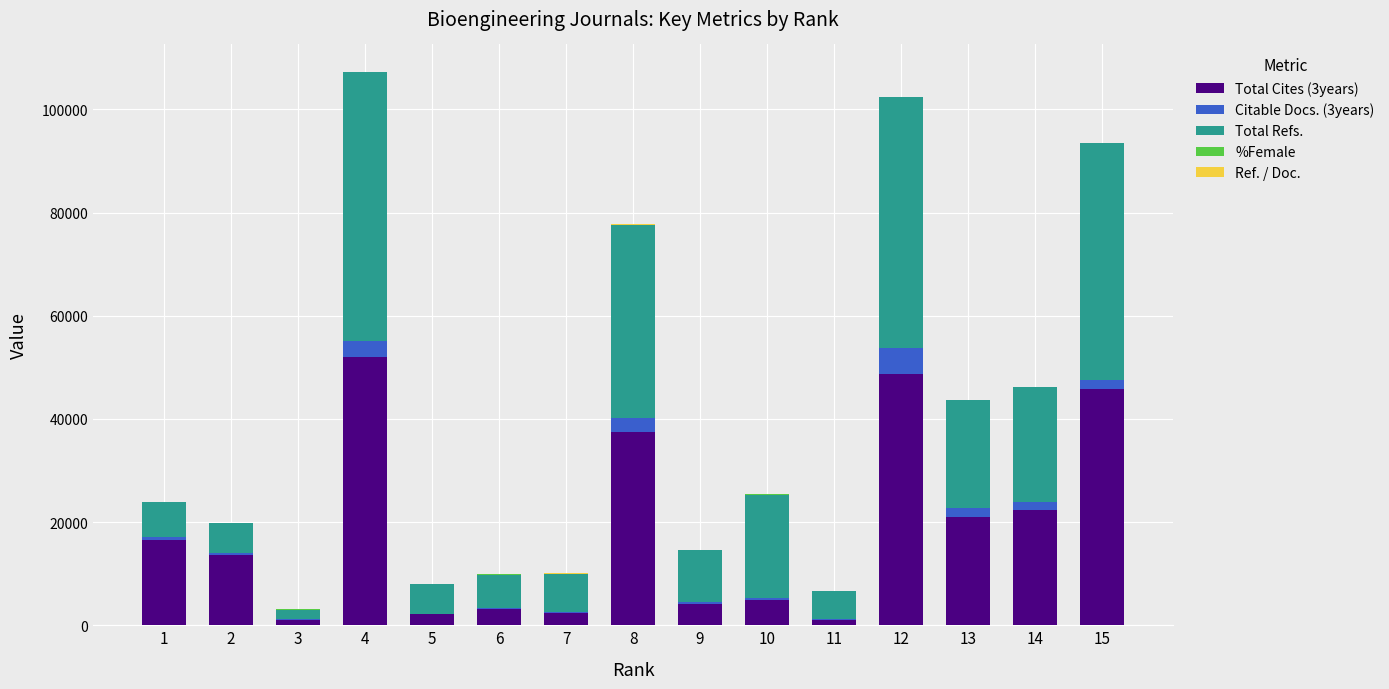

At how many categories does at least one series exceed 48244?

2